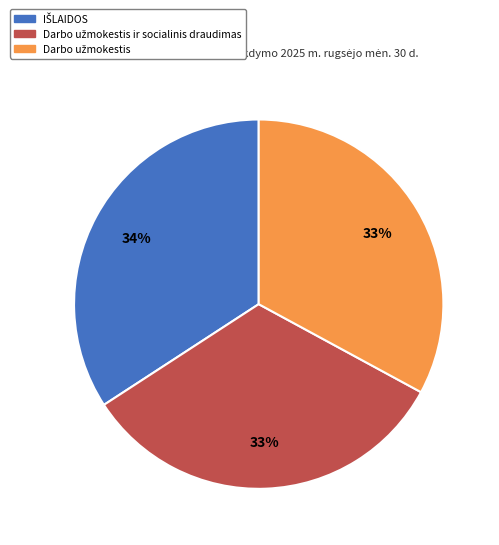

Is there any slice that represents more than half of the pie?

No